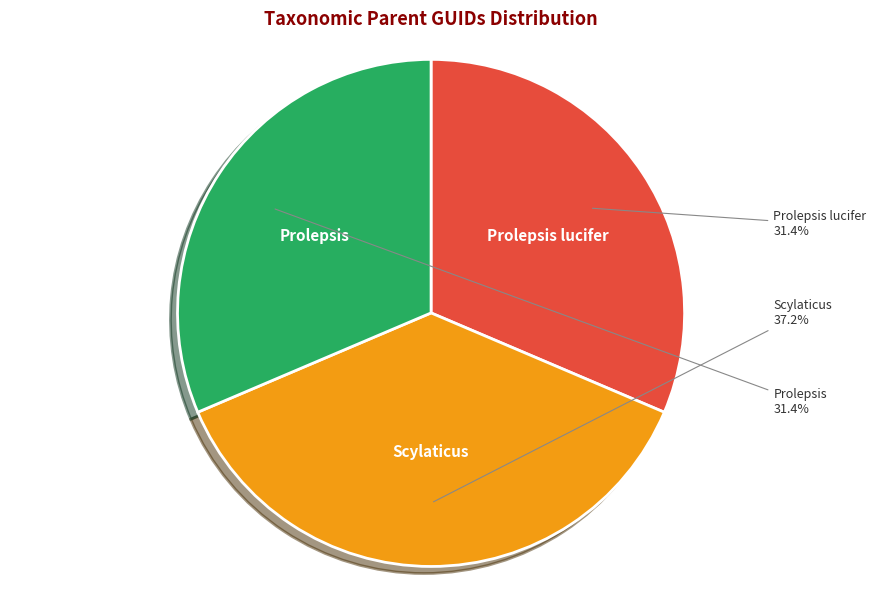

How many segments does this pie chart have?

3